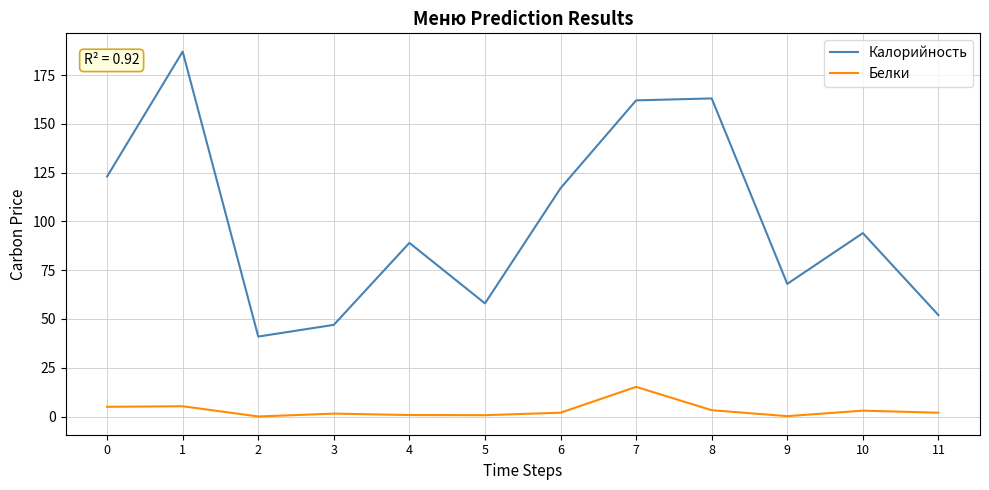

At how many categories does at least one series exceed 170?

1